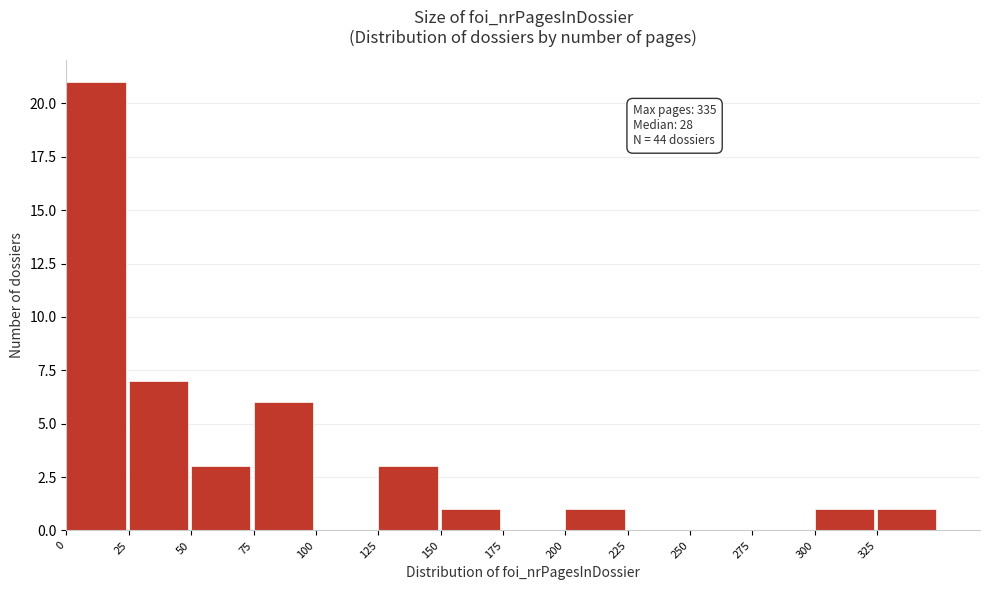

Over which range of the x-axis is the bar tallest?

0 to 25